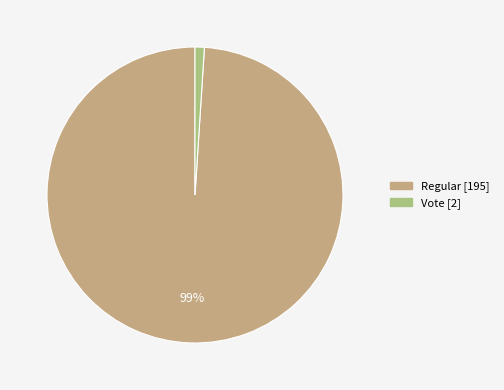

Which slice is the smallest?

Vote (2)